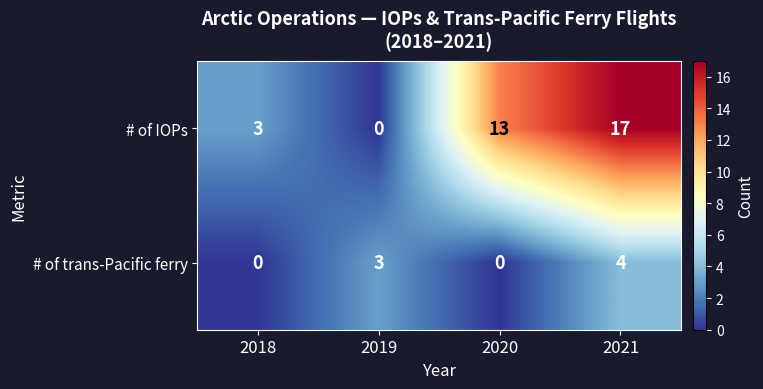

Reading left to right, transcribe all the data shown in this chart.

# of IOPs: 2018=3	2019=0	2020=13	2021=17
# of trans-Pacific ferry: 2018=0	2019=3	2020=0	2021=4